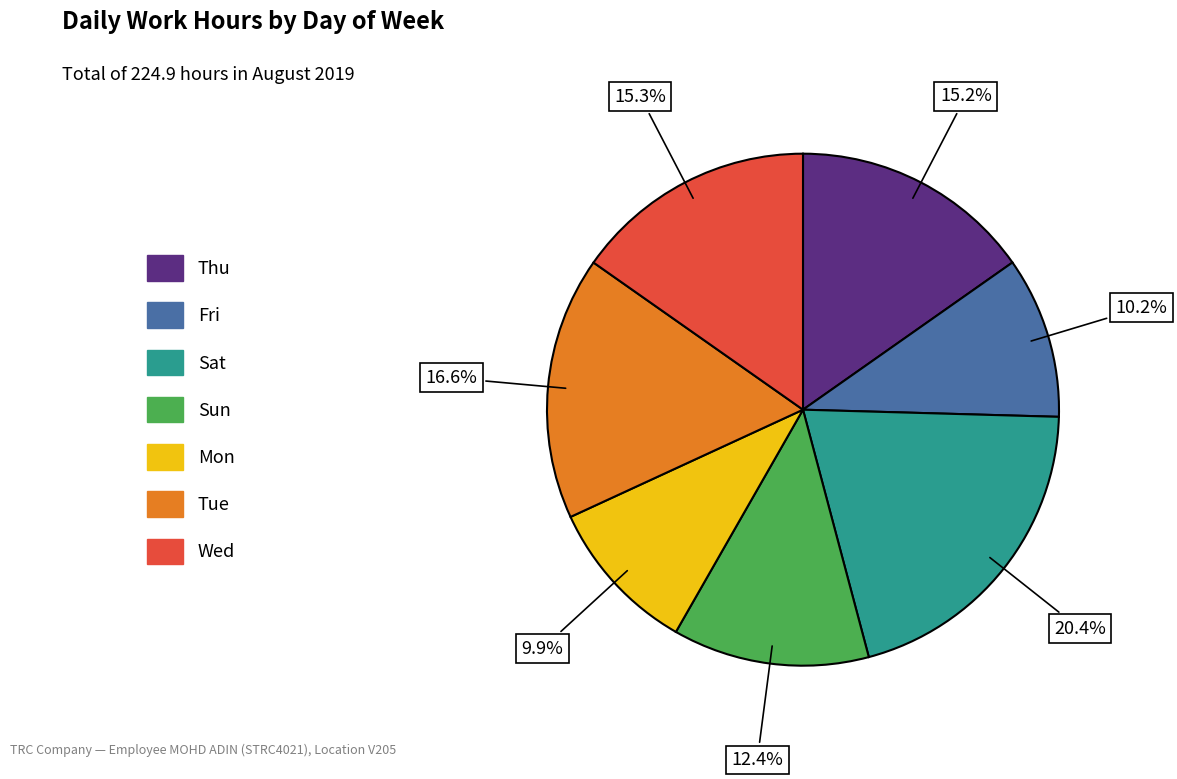

What is the ratio of the value at Fri to the value at Sat?

0.5